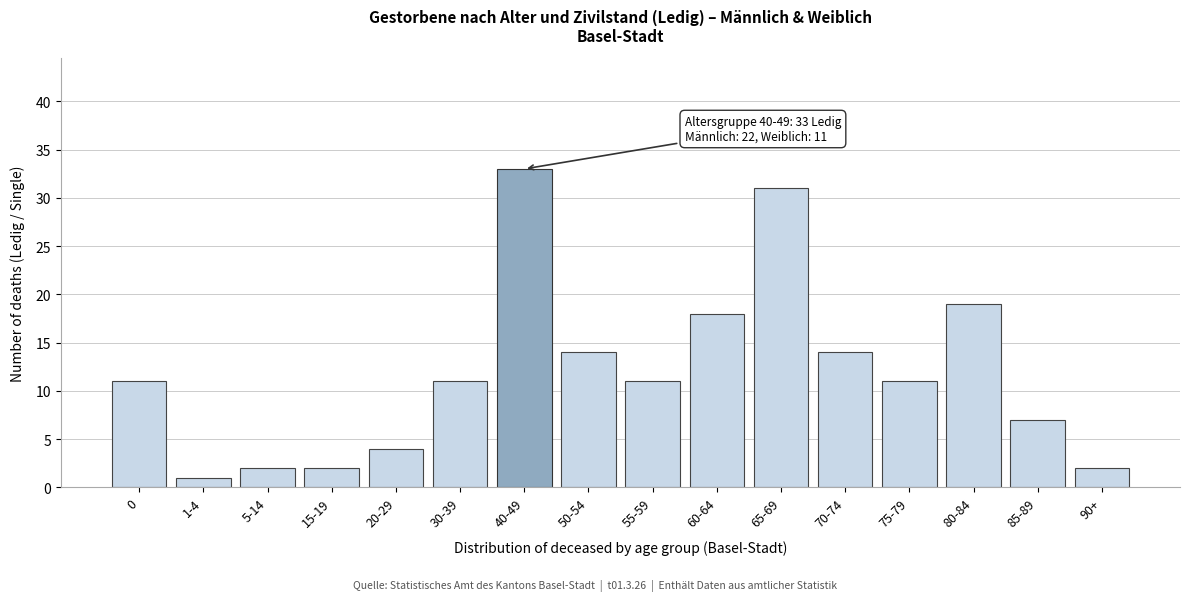

Reading left to right, list all the values displayed in this chart.

0=11	1-4=1	5-14=2	15-19=2	20-29=4	30-39=11	40-49=33	50-54=14	55-59=11	60-64=18	65-69=31	70-74=14	75-79=11	80-84=19	85-89=7	90+=2